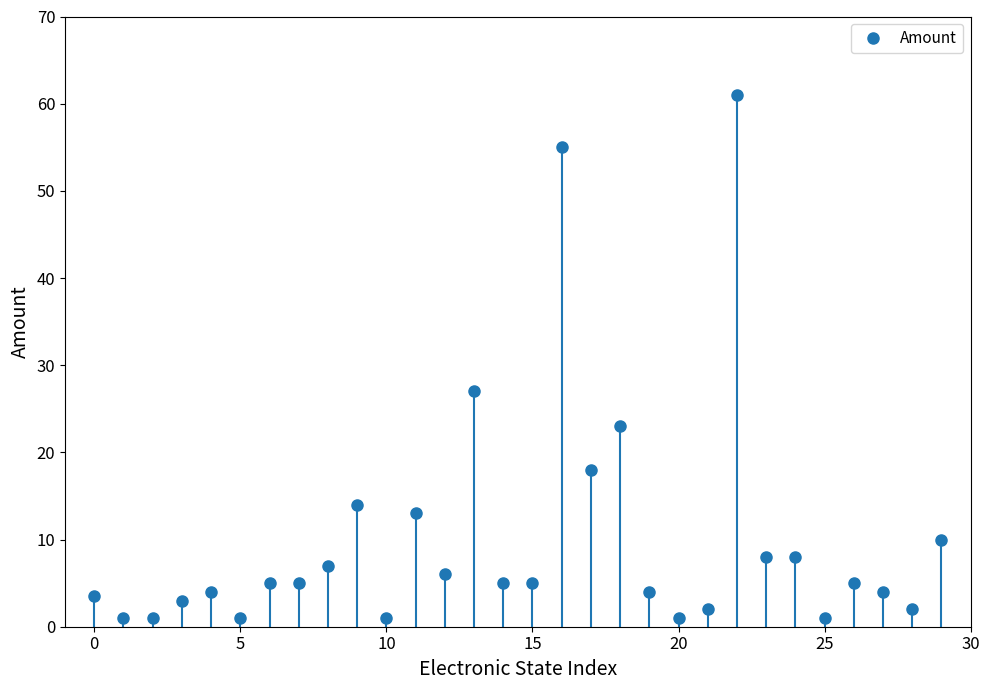

Reading left to right, extract all data points from this chart.

3.5	1.0	1.0	3.0	4.0	1.0	5.0	5.0	7.0	14.0	1.0	13.0	6.0	27.0	5.0	5.0	55.0	18.0	23.0	4.0	1.0	2.0	61.0	8.0	8.0	1.0	5.0	4.0	2.0	10.0